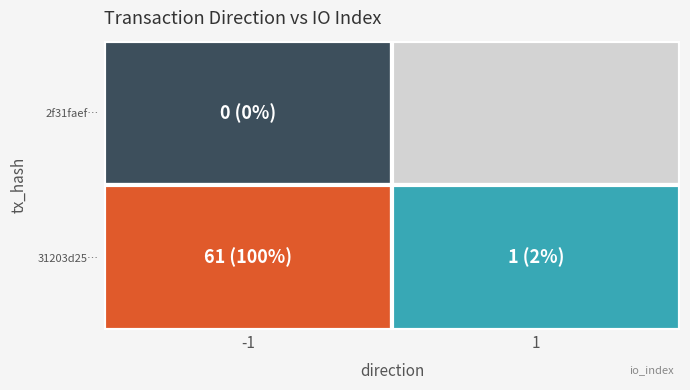

What is the difference between the 2f31faefb601f6828b3010f0d8f778ddfca05ac values at 1 and 0?

1